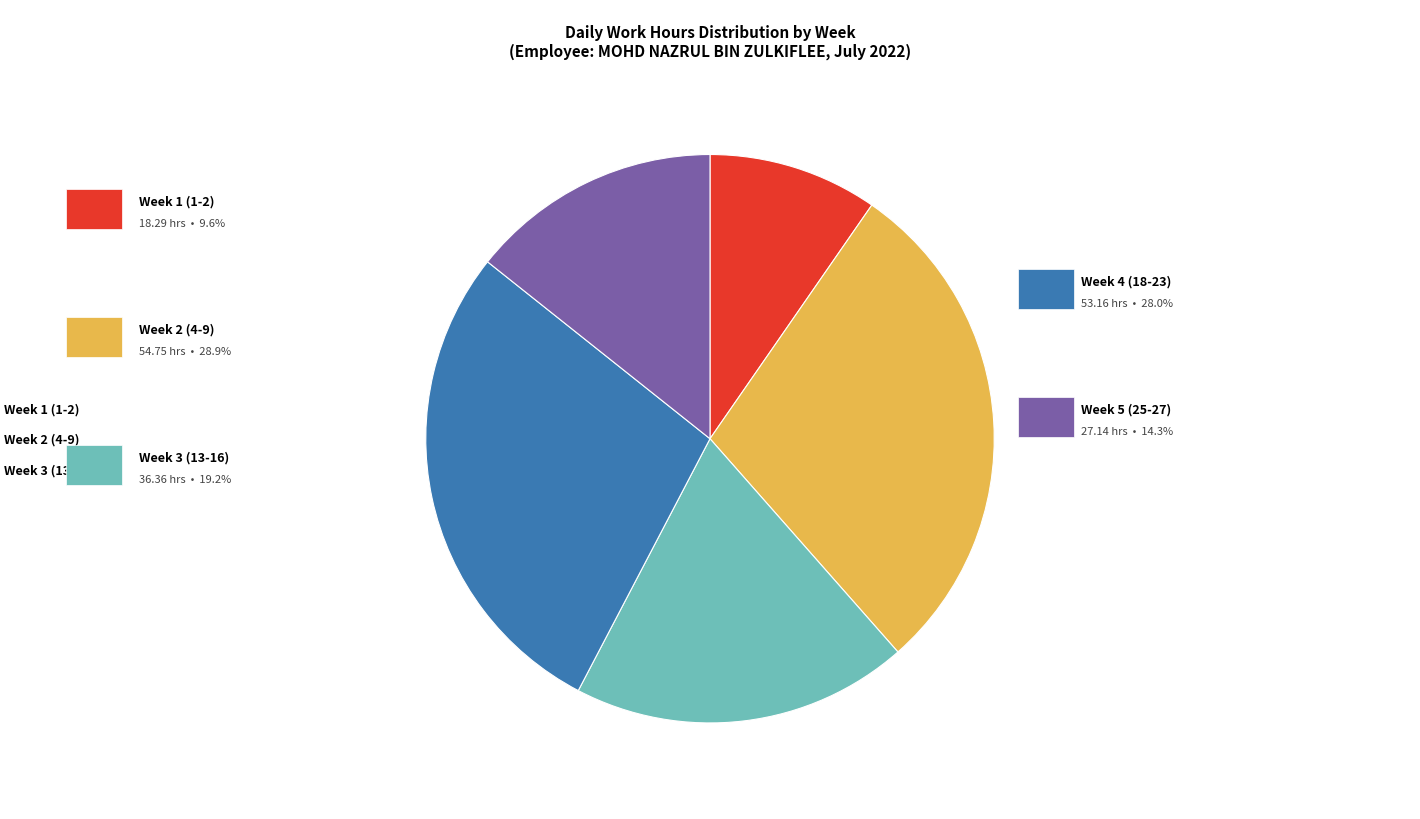

Does any single category account for the majority?

No